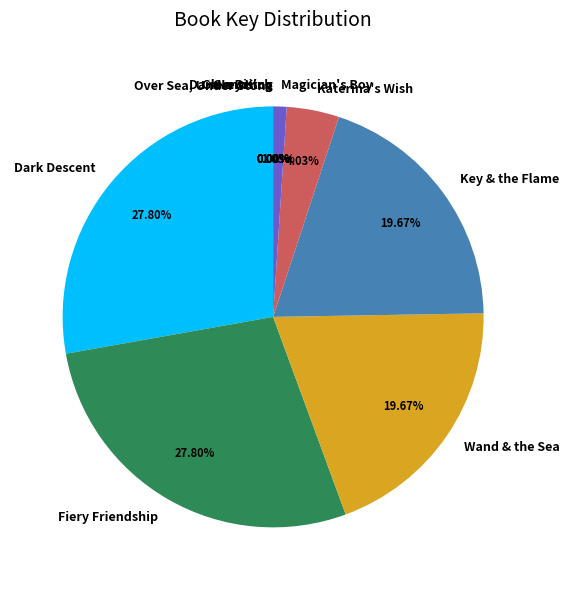

Is there any slice that represents more than half of the pie?

No